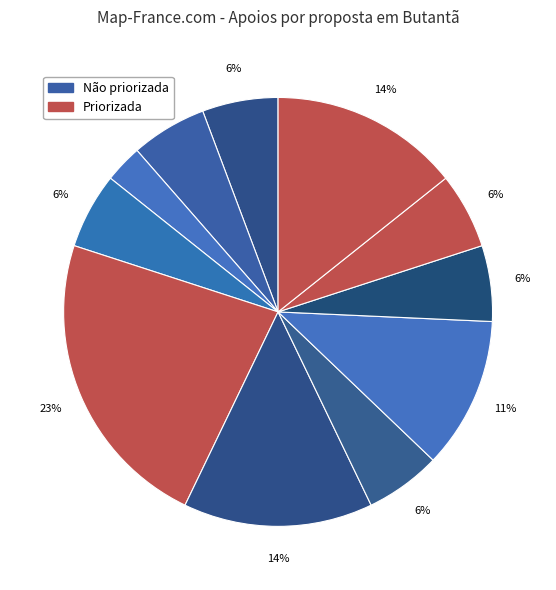

How many segments does this pie chart have?

11